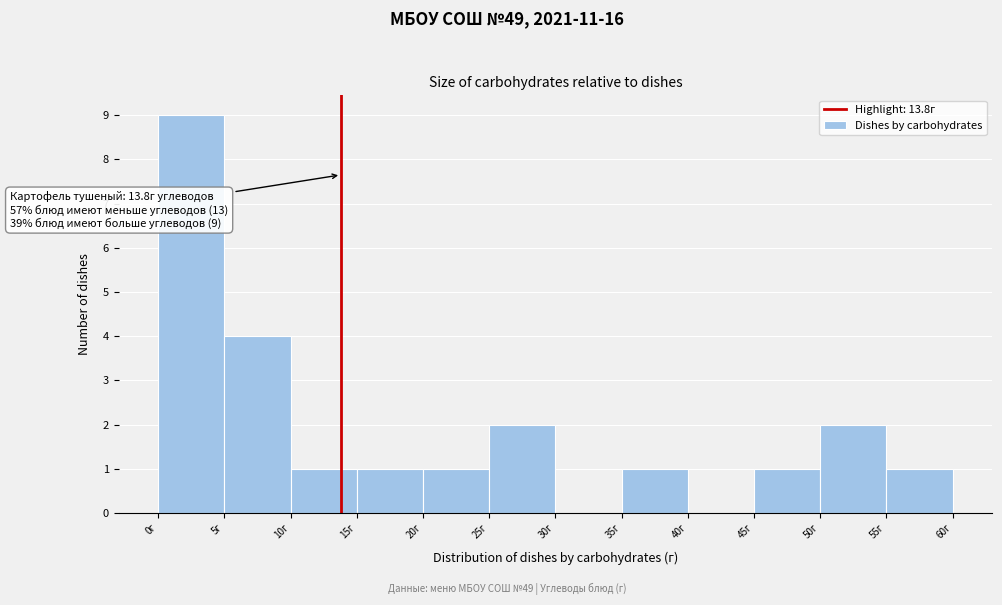

Over which range of the x-axis is the bar tallest?

0 to 5